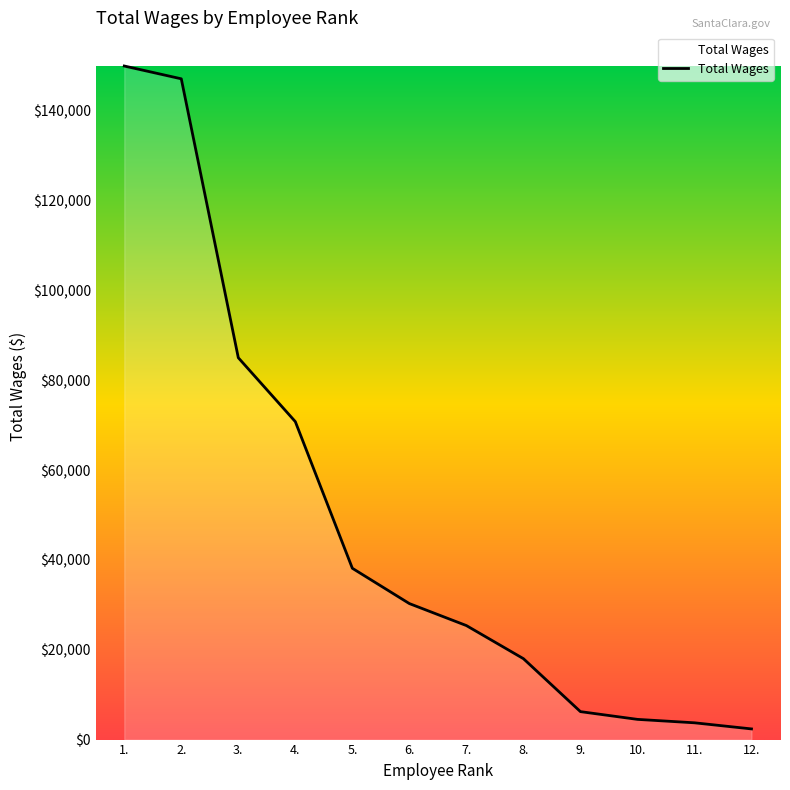

What is the difference between the maximum and minimum values?

147615